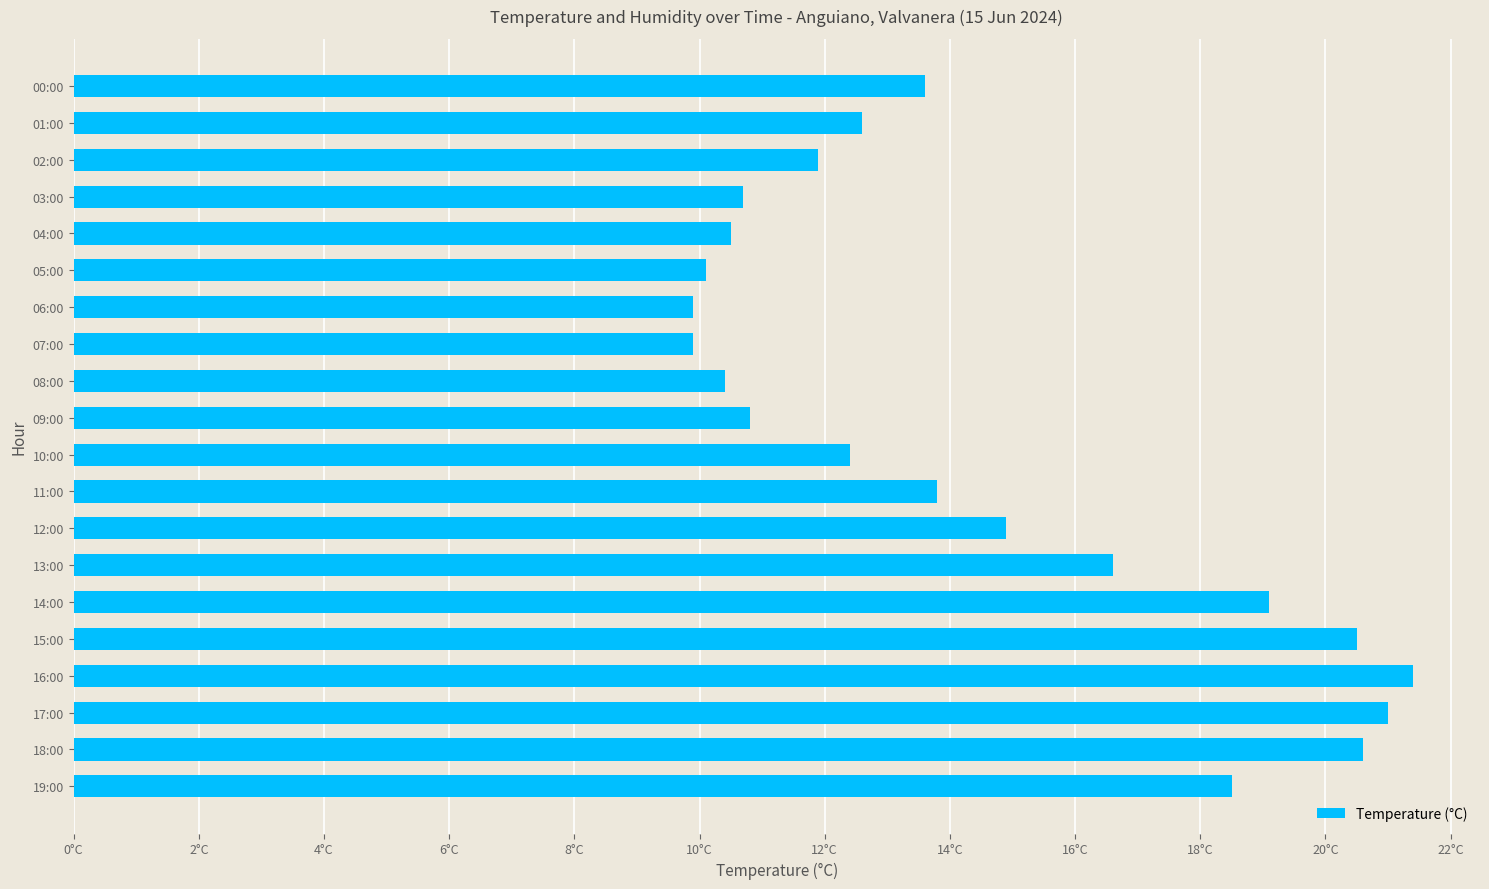

How many bars are there in total?

20